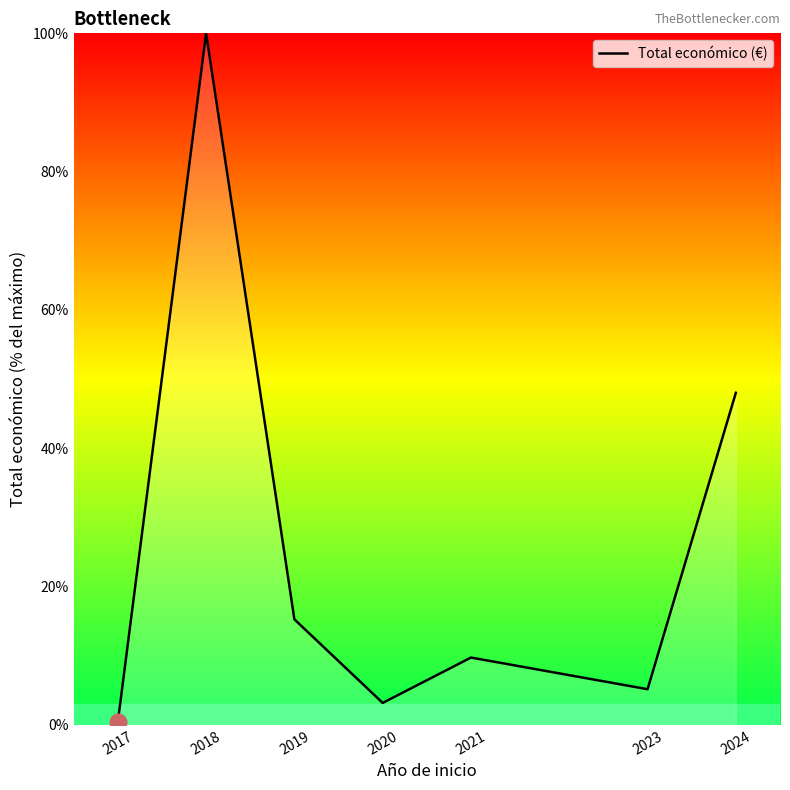

At which label is the value closest to 50?

2024